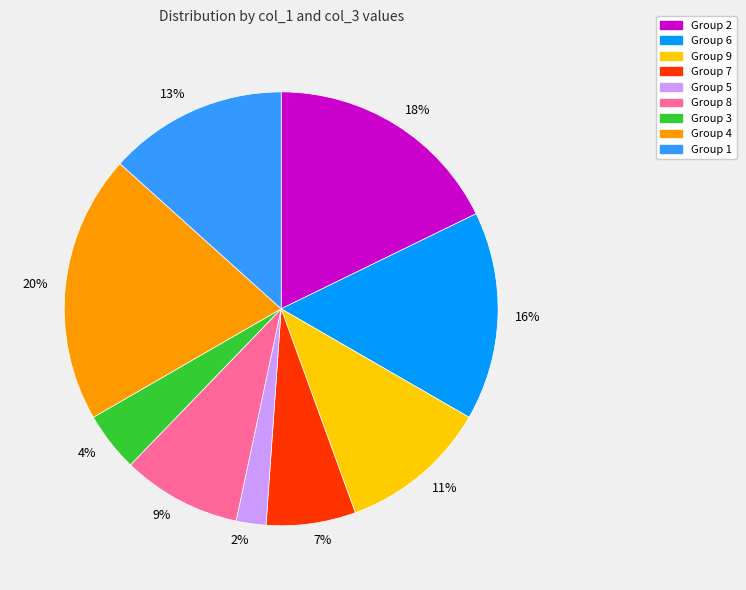

How many slices are in this pie chart?

9